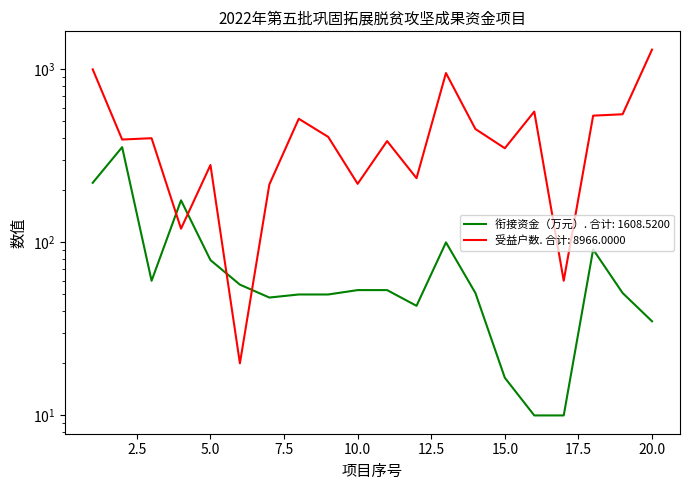

Which category has the highest value in the 衔接资金（万元） series?

2